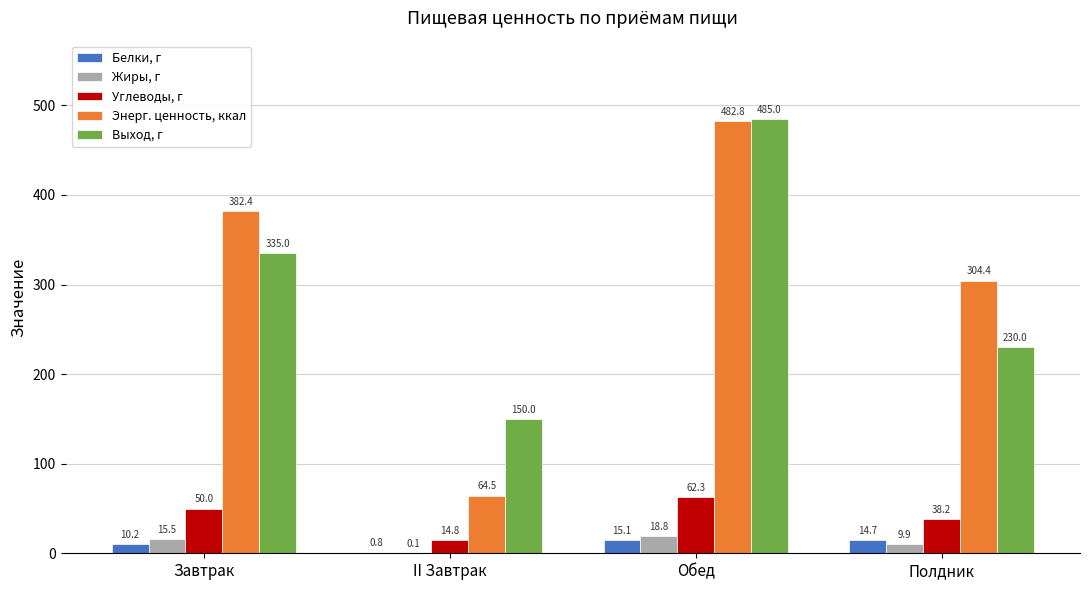

Which category has the highest value in the Углеводы, г series?

Обед